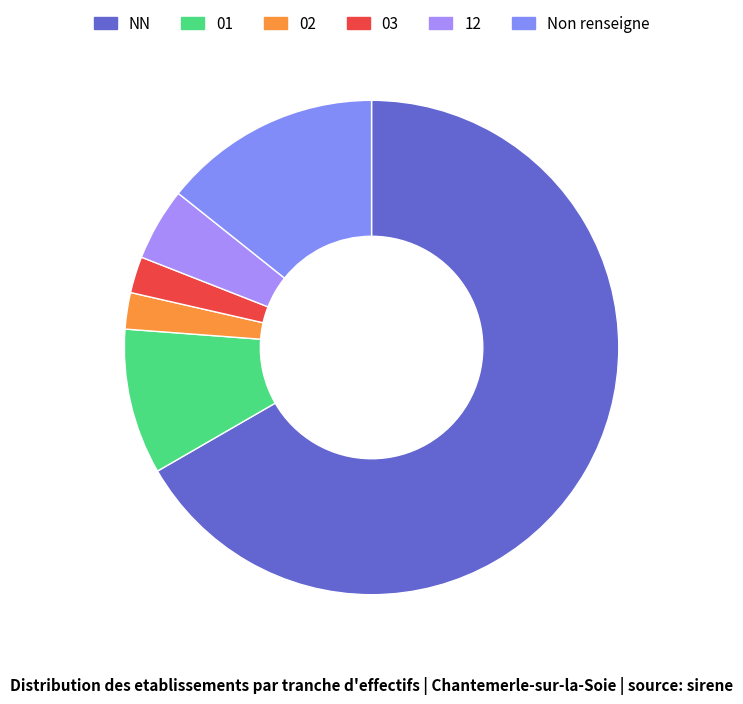

How many segments does this pie chart have?

6